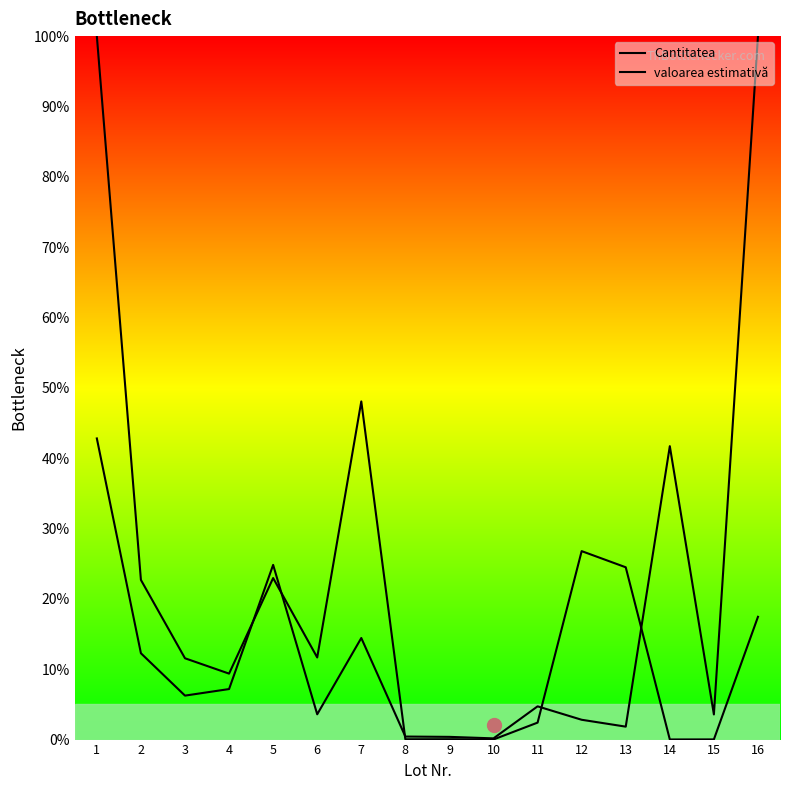

Reading left to right, transcribe all the data shown in this chart.

Cantitatea: 1=100.0	2=22.7	3=11.6	4=9.4	5=23.0	6=11.7	7=48.1	8=0.0	9=0.1	10=0.0	11=2.4	12=26.8	13=24.5	14=0.0	15=0.0	16=17.5
valoarea estimativă: 1=42.8	2=12.3	3=6.2	4=7.2	5=24.8	6=3.6	7=14.4	8=0.4	9=0.4	10=0.2	11=4.7	12=2.8	13=1.8	14=41.7	15=3.6	16=100.0